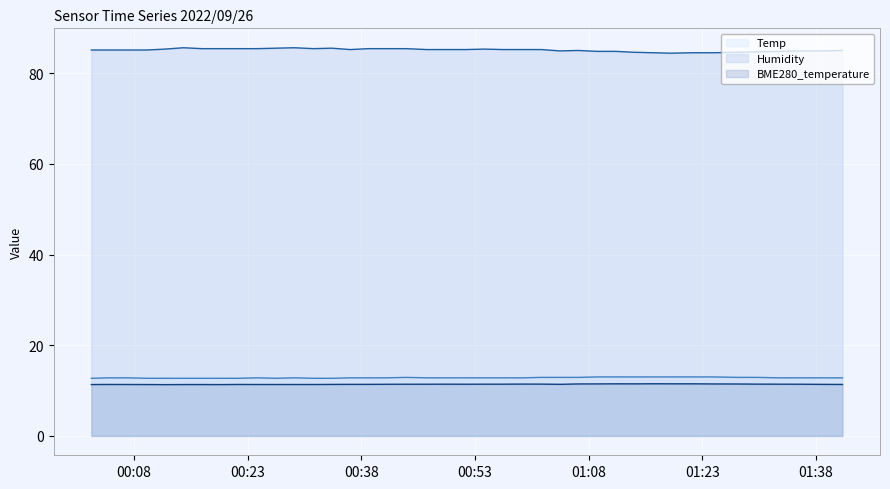

True or false: Humidity line and BME280_temperature line intersect in this chart.

False